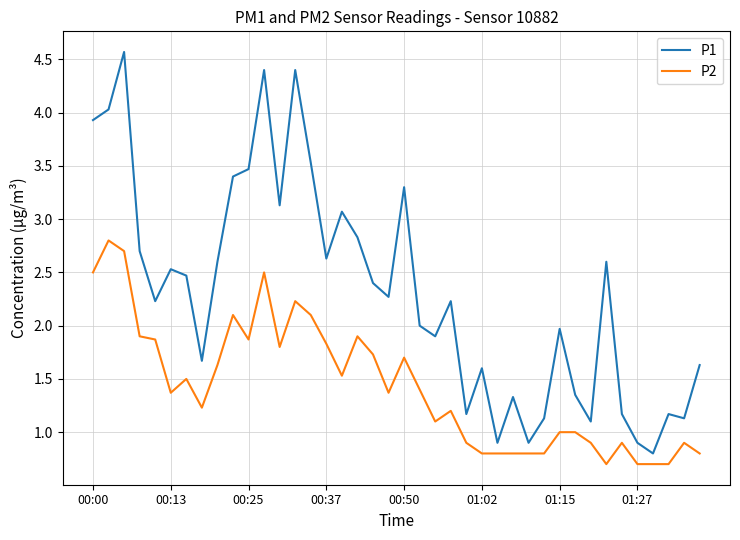

List the series in order of their peak value, lowest first.

P2, P1